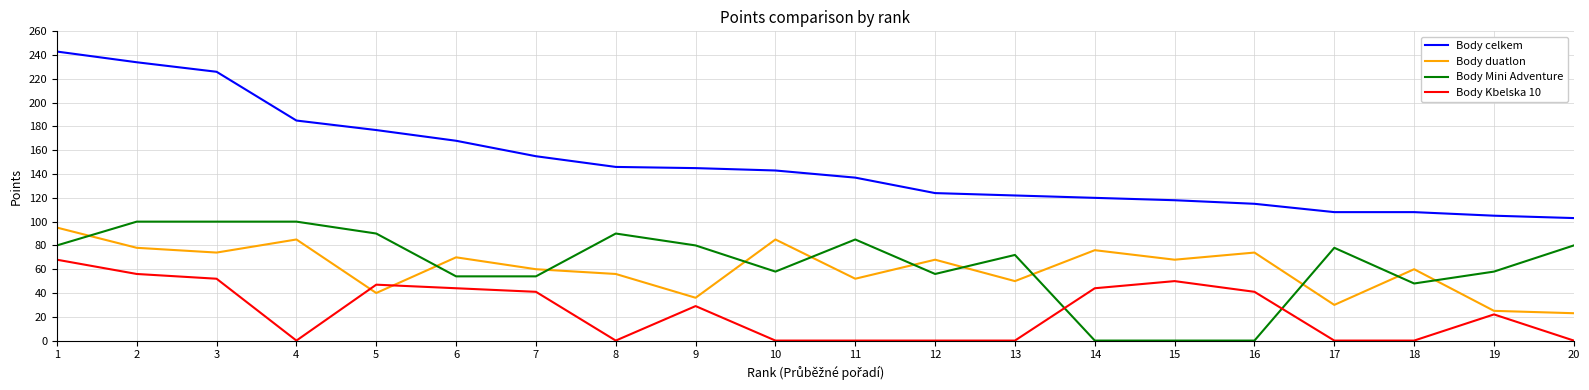

The value of Body Kbelska 10 at 12 is 0. True or false?

True